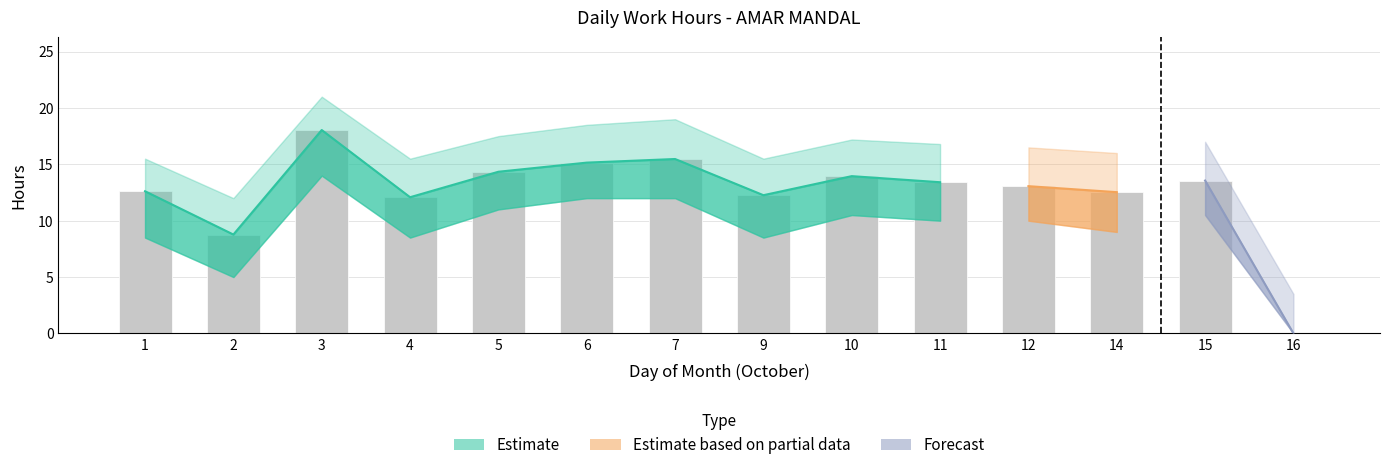

Where is Low_upper nearest to the value 12?

2